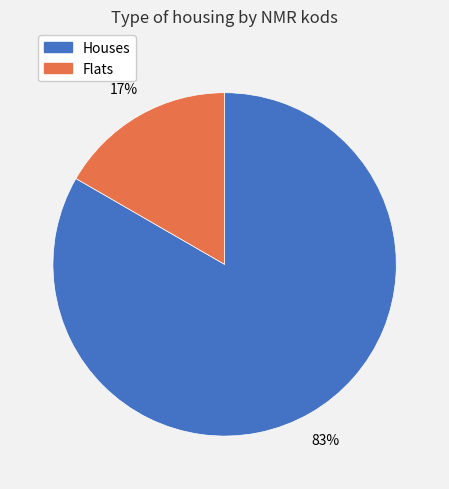

Does any single category account for the majority?

Yes